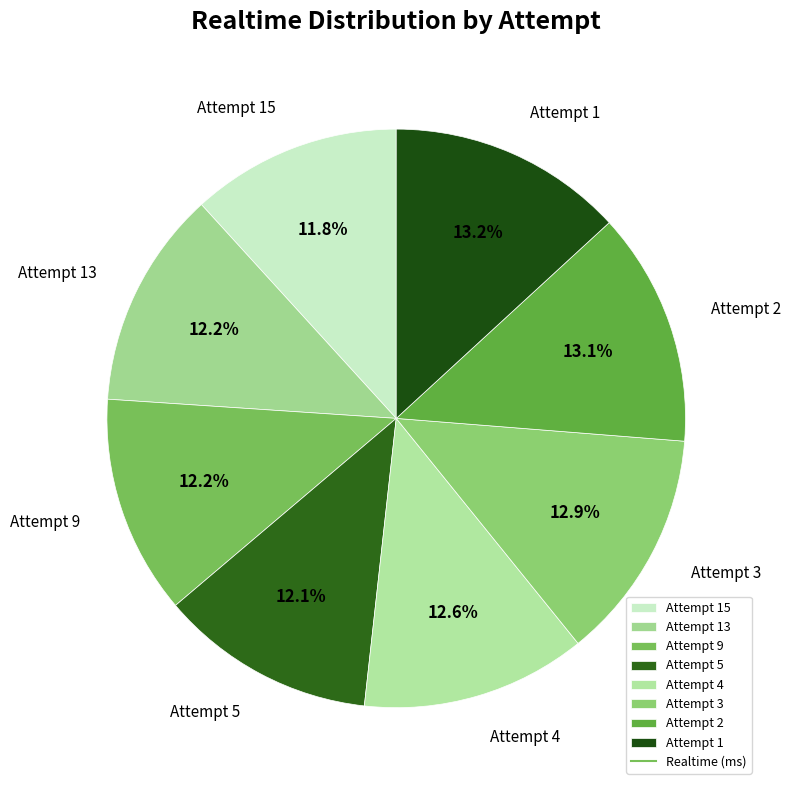

Is there a majority slice in this chart?

No